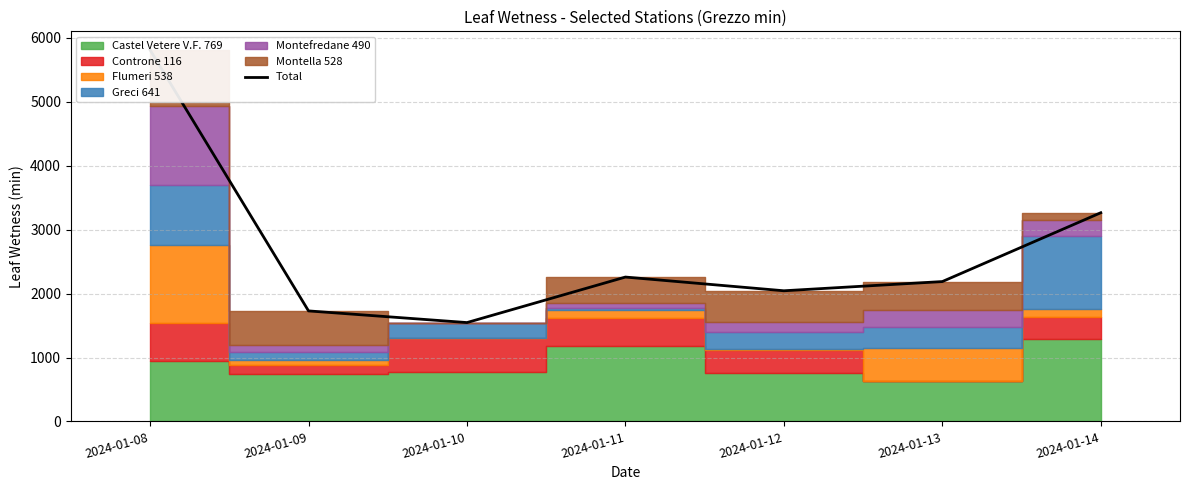

Which has a higher value, 2024-01-08 or 2024-01-14?

2024-01-08